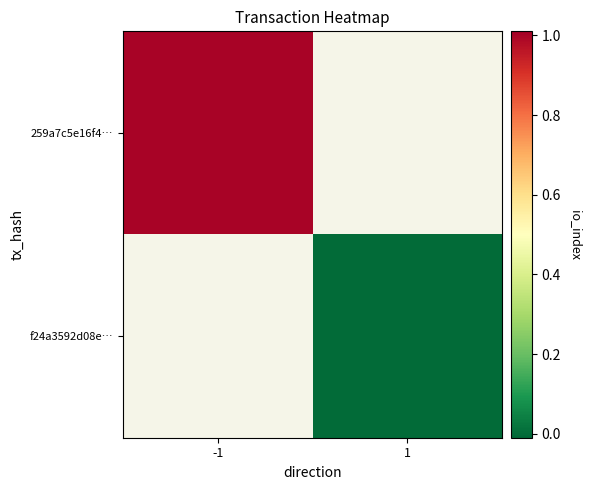

Which series has the largest range (max minus min)?

259a7c5e16f4…